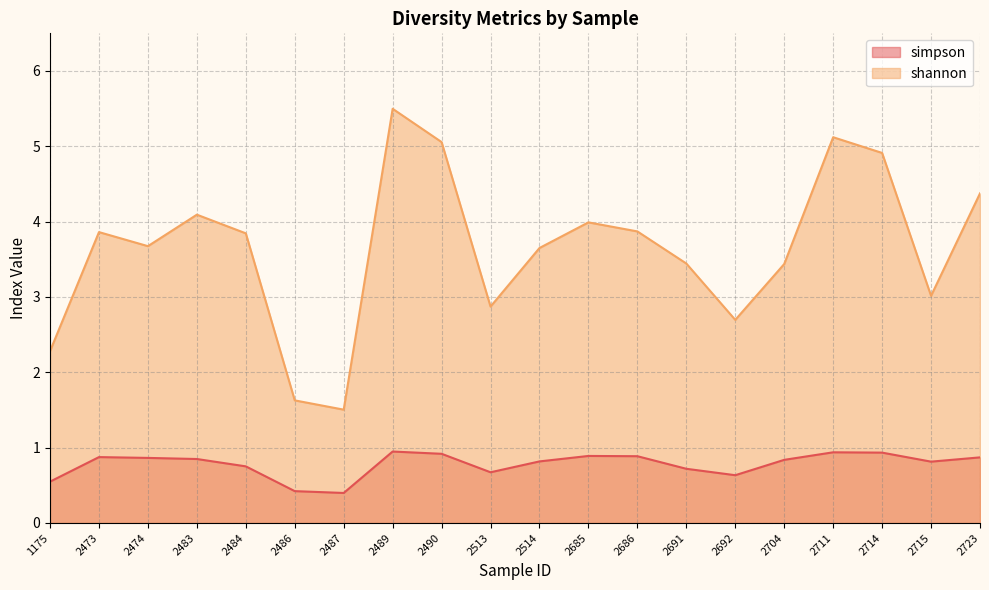

Which series has the largest total across all categories?

shannon